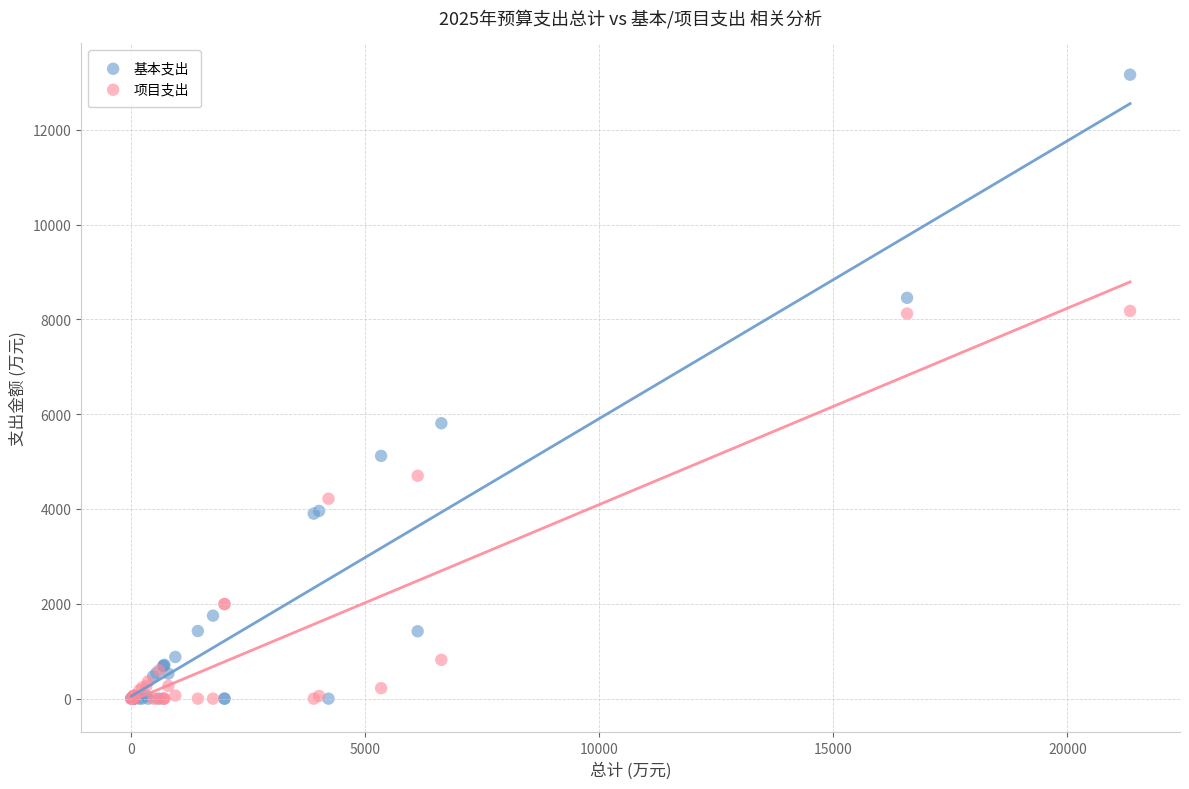

Across all series, what Y value is closest to 6579?

5808.5